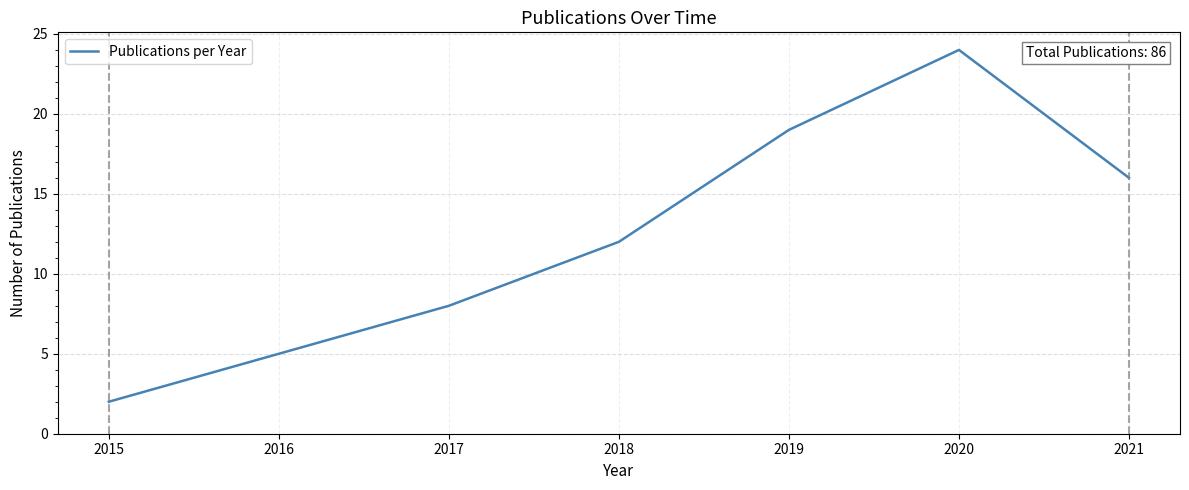

Count the number of categories in the chart.

7